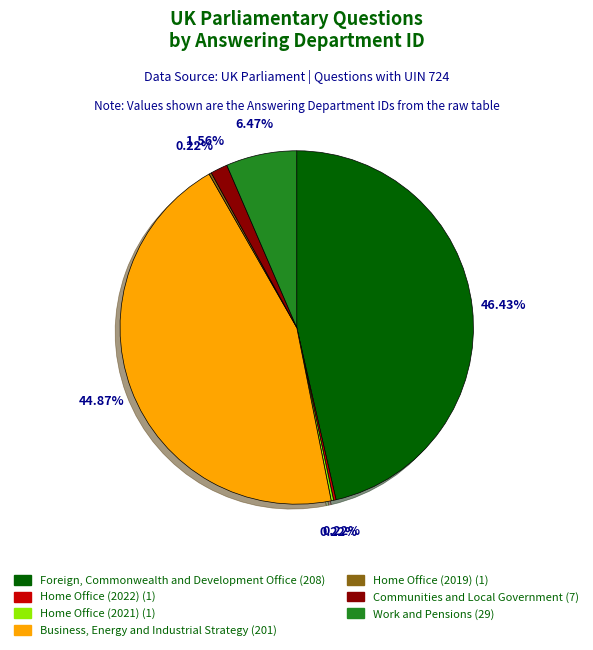

Is Foreign, Commonwealth and Development Office the majority of the pie?

No